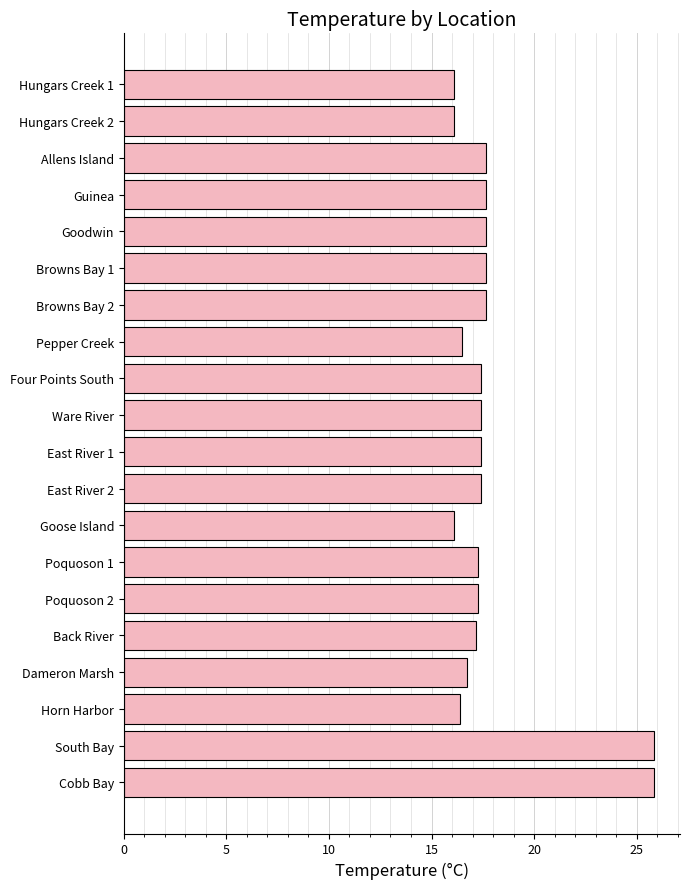

What is the maximum value shown in the chart?

25.8